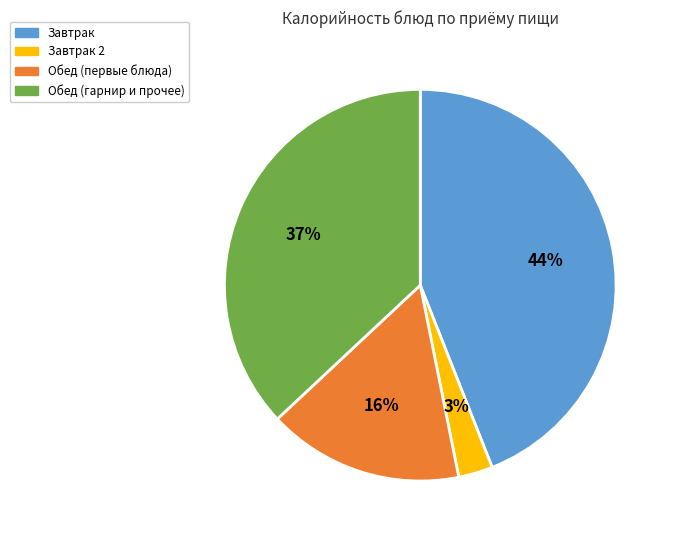

What percentage is the Обед (гарнир и прочее) slice, to the nearest percent?

37%